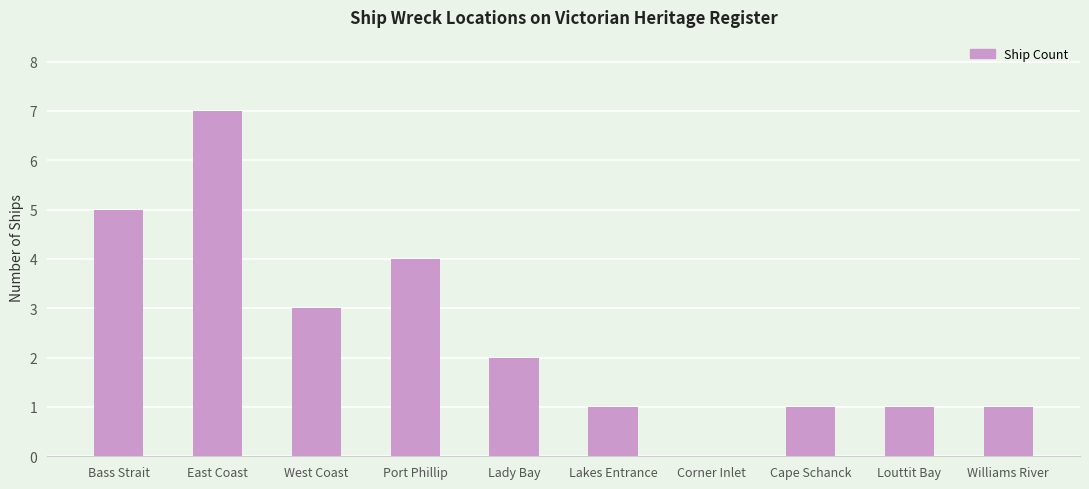

What is the sum of all values?

25